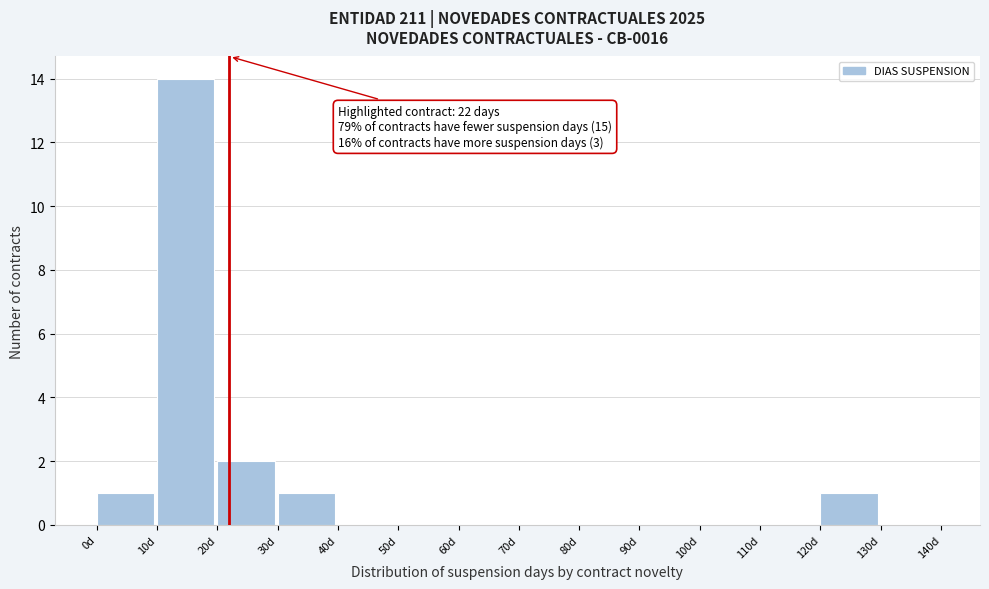

Over which range of the x-axis is the bar tallest?

10 to 20